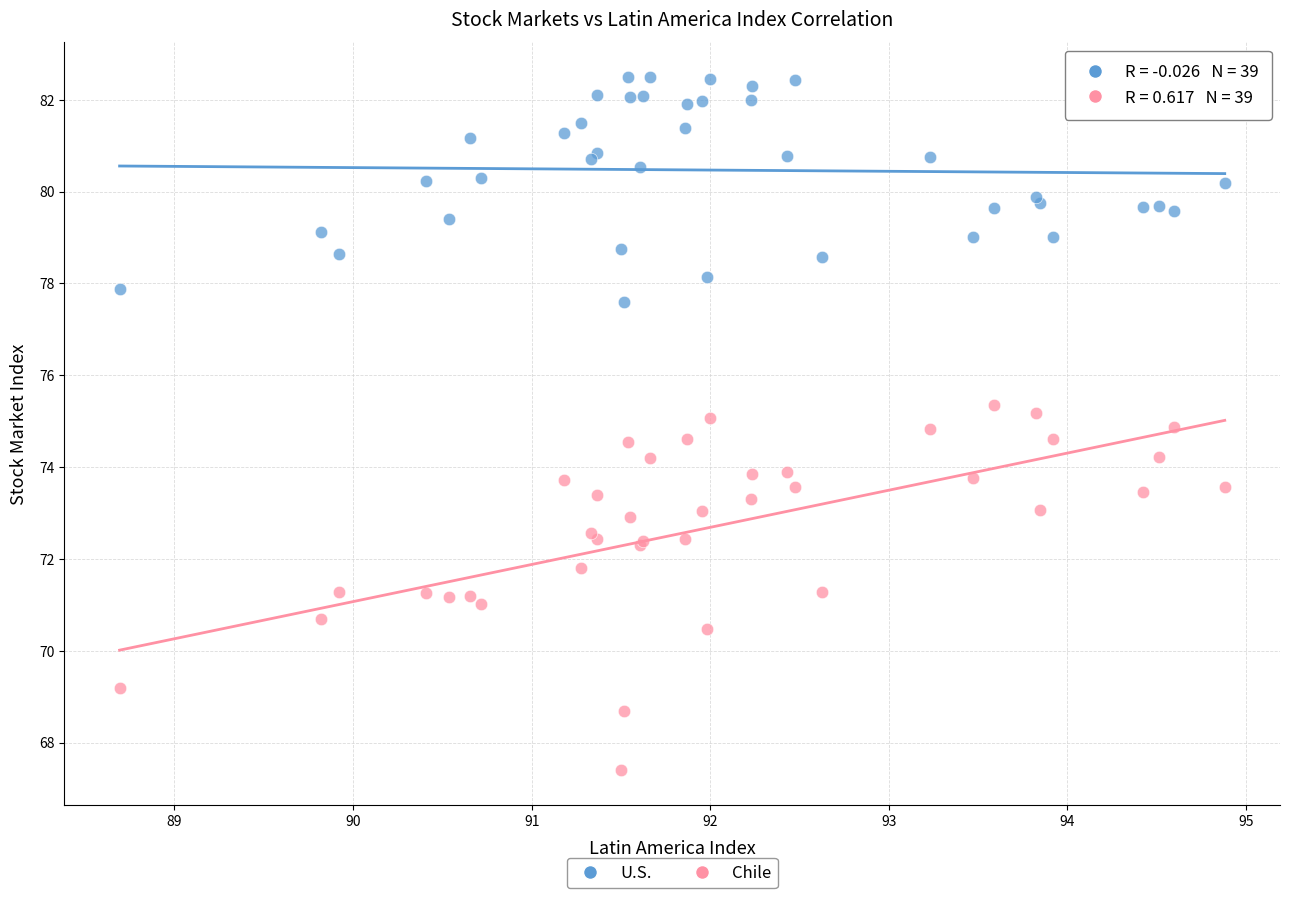

Which series reaches the minimum Y coordinate?

Chile